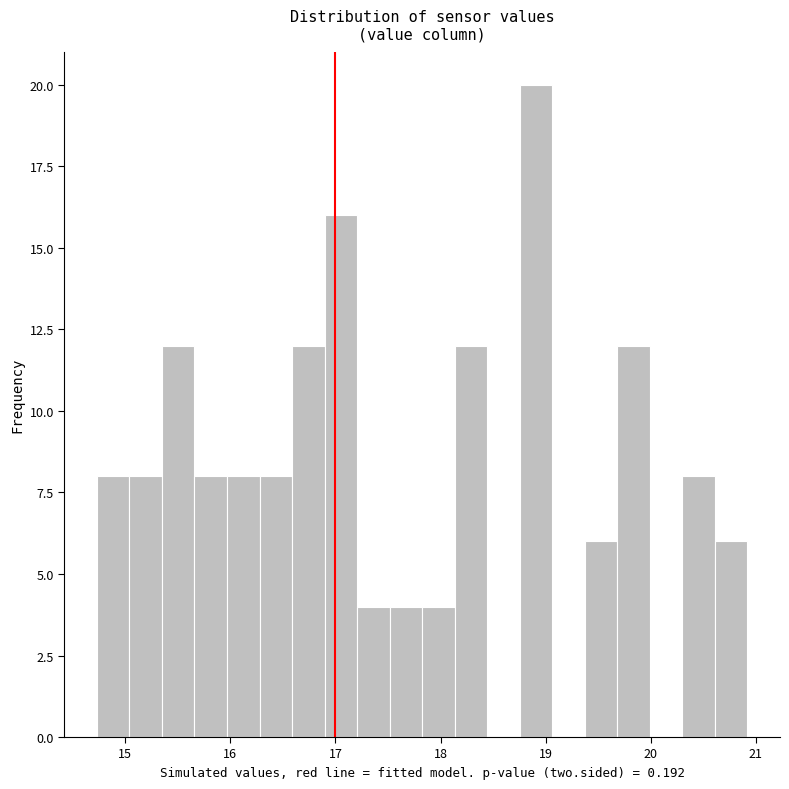

Around what value on the x-axis is the tallest bar? Give the approximate position of its centre, as read against the axis.

18.9